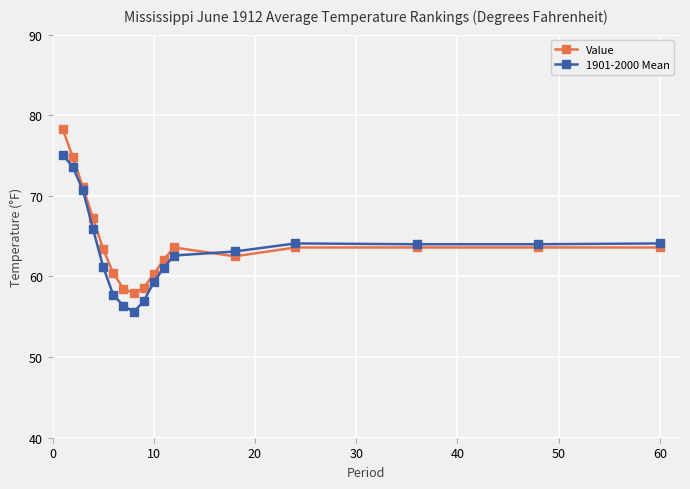

Which series has the largest range (max minus min)?

Value